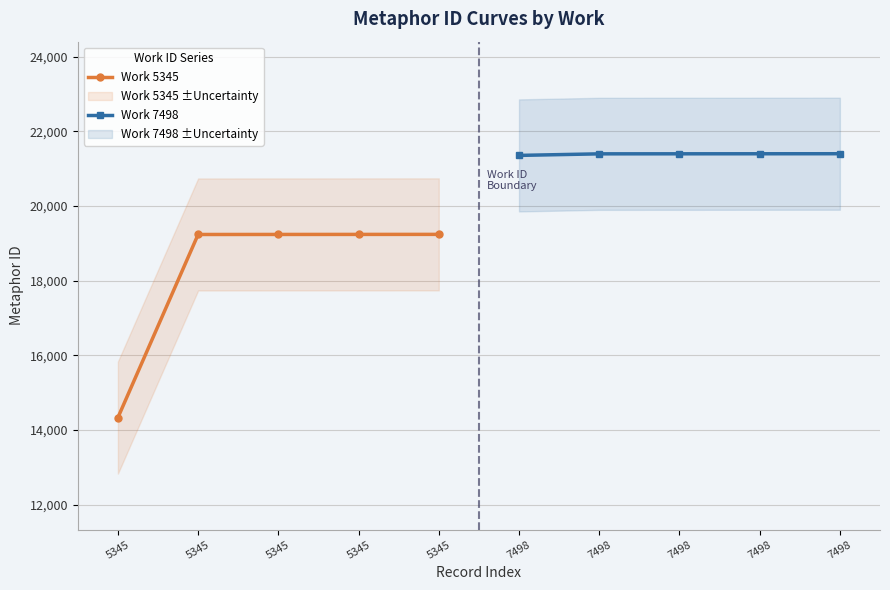

The value of Work 5345 at 5345 is 8865. True or false?

False